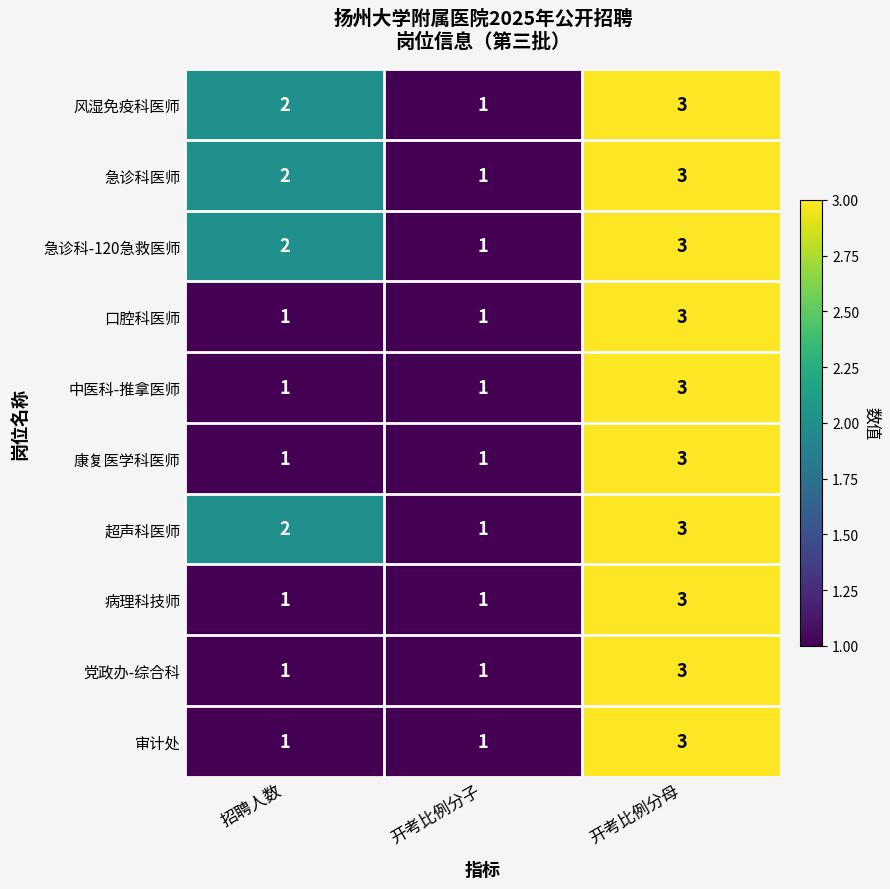

The value of 口腔科医师 at 开考比例分子 is 2. True or false?

False